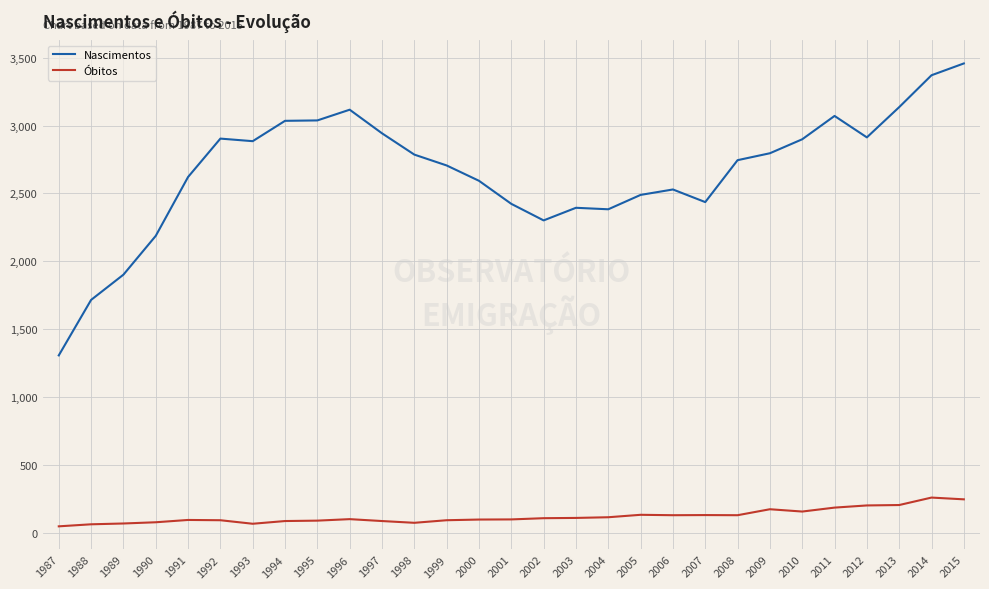

How many values in the Nascimentos series are below 2745?

14